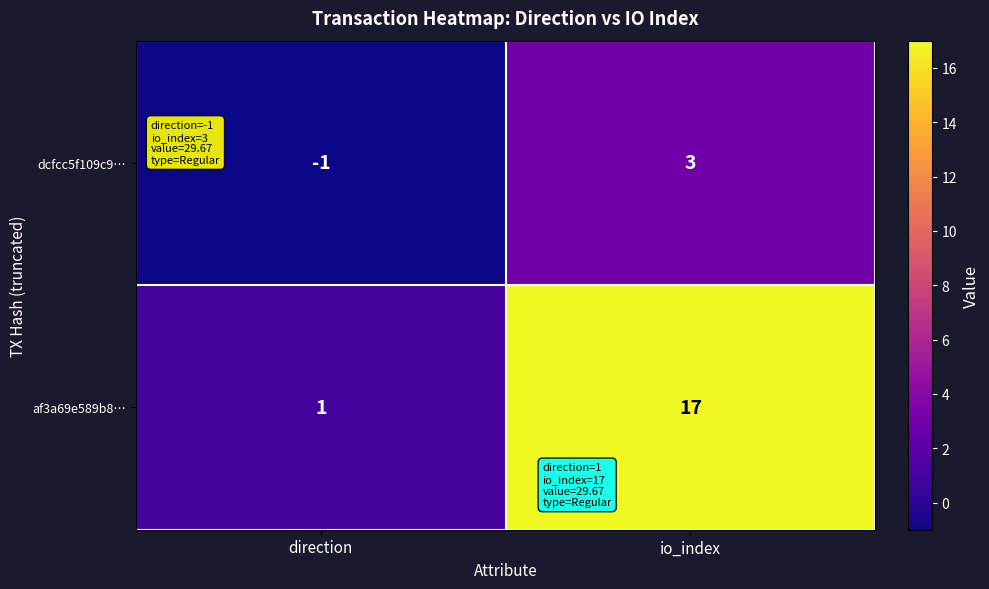

At which category is the sum across all series the highest?

io_index